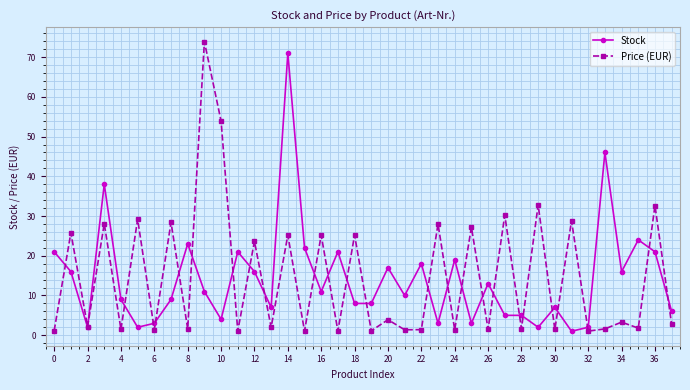

How many categories are shown in the chart?

38